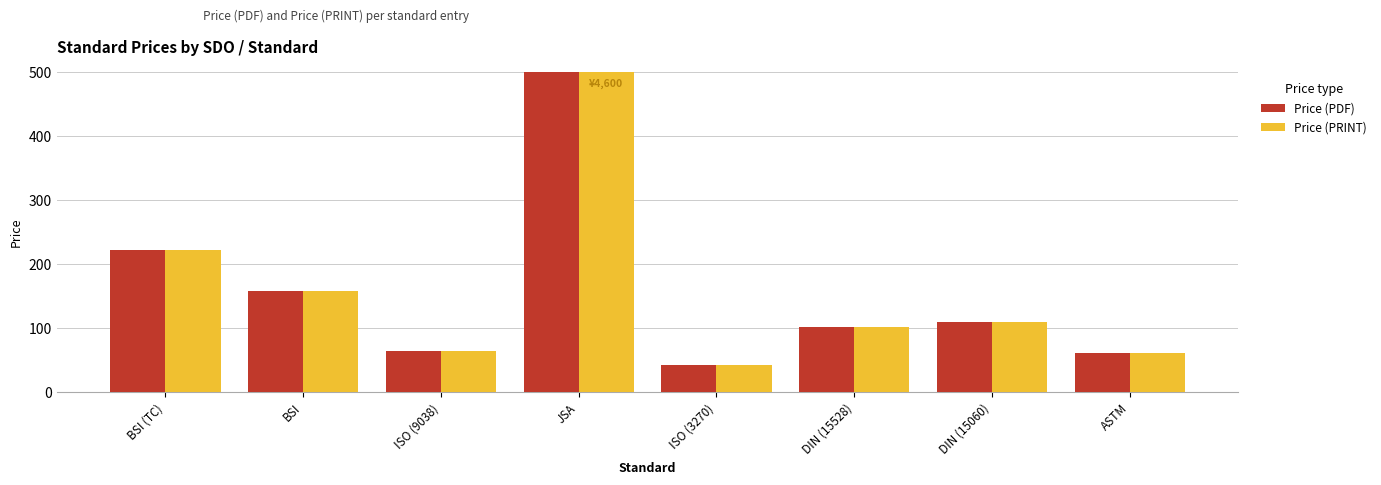

At which label does Price (PRINT) reach its peak?

JSA